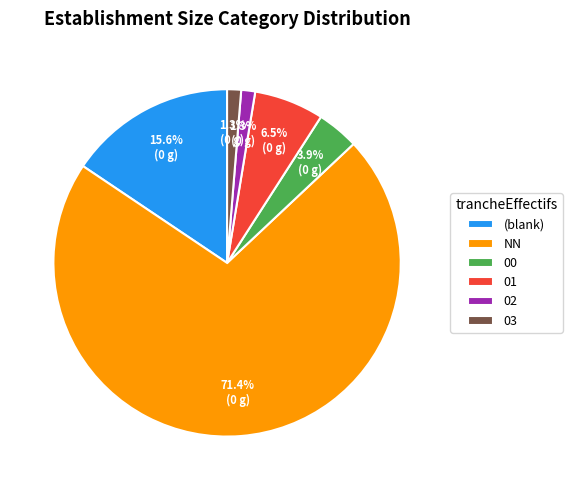

How many slices are in this pie chart?

6